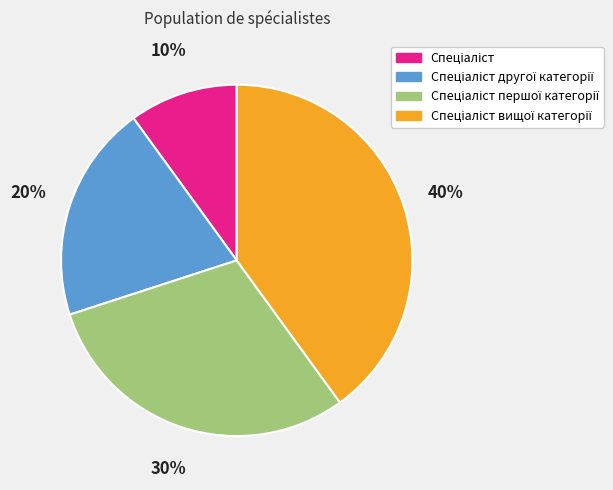

To the nearest percent, what is the difference between the largest and smallest slice percentages?

30%